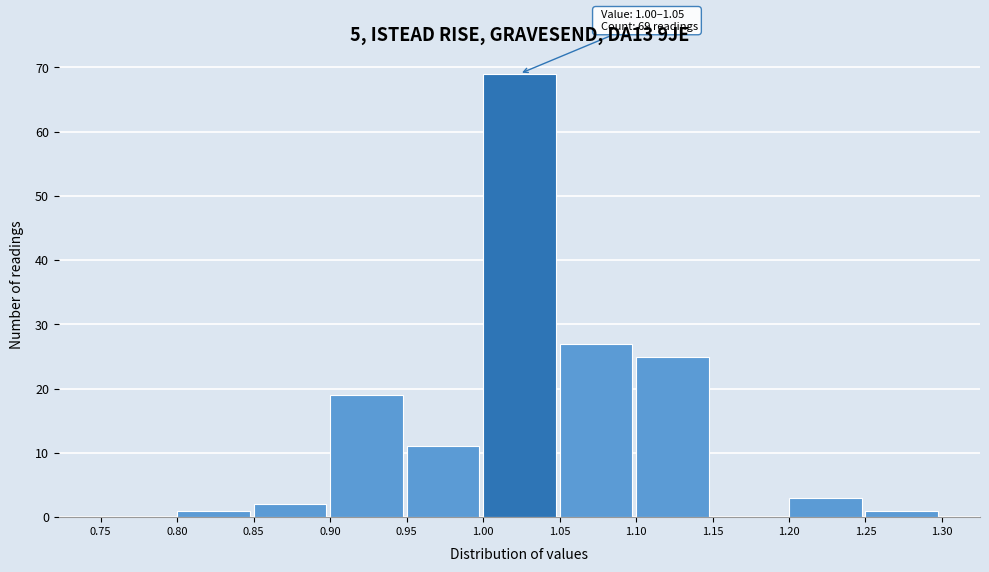

Which range on the x-axis has the tallest bar?

1.00 to 1.05